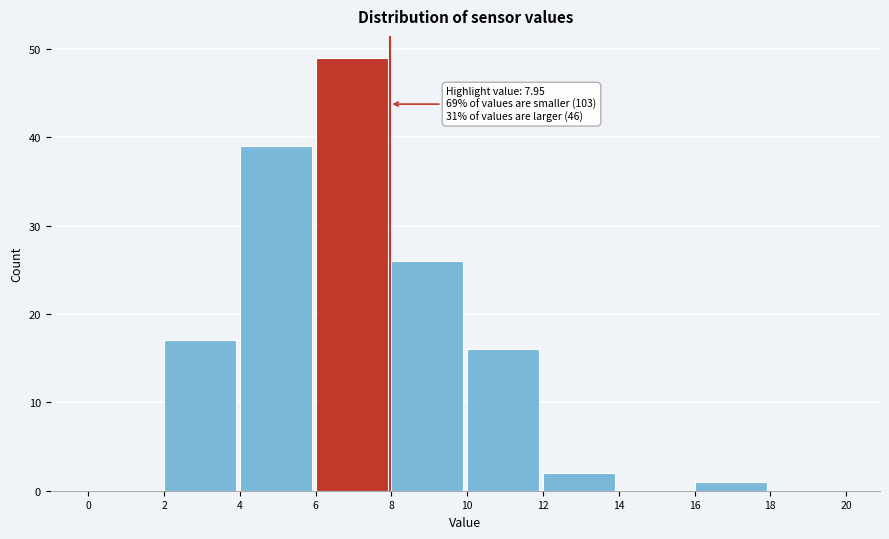

Over which range of the x-axis is the bar tallest?

6 to 8